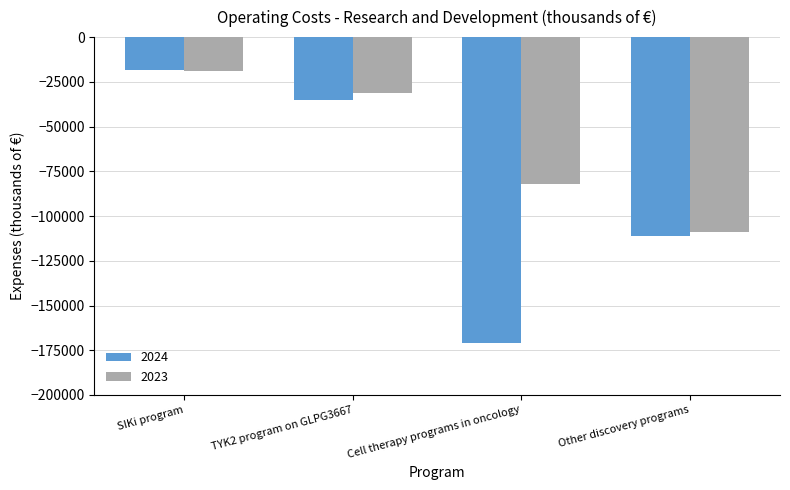

What position from the right is TYK2 program on GLPG3667?

3